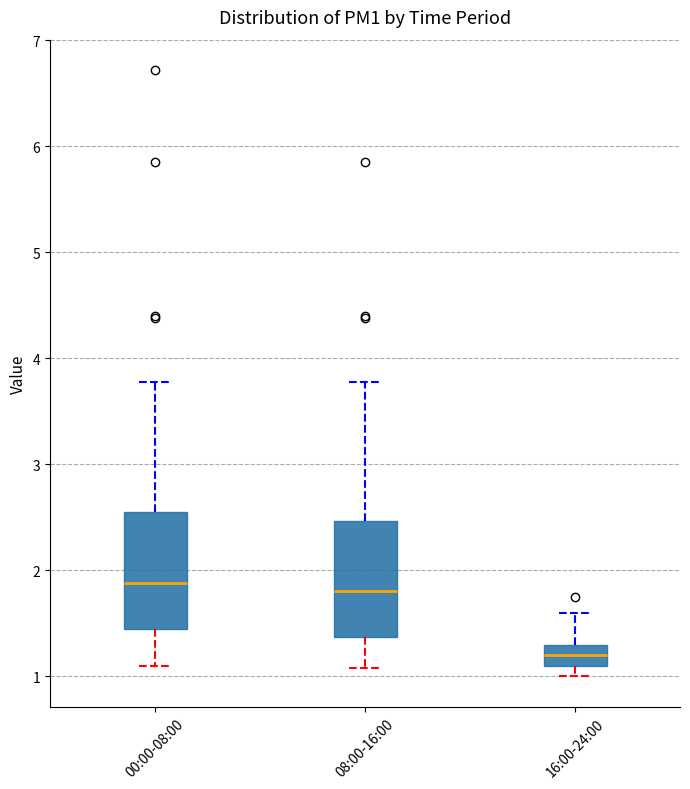

Reading left to right, read every box against the y-axis: the position of its median line, the range the box covers, and the ends of its whiskers. The values are not printed on the chart, so give them approximately, as read against the axis.

00:00-08:00: median 1.9, box 1.5 to 2.6, whiskers 1.1 to 3.8
08:00-16:00: median 1.8, box 1.4 to 2.5, whiskers 1.1 to 3.8
16:00-24:00: median 1.2, box 1.1 to 1.3, whiskers 1.0 to 1.6